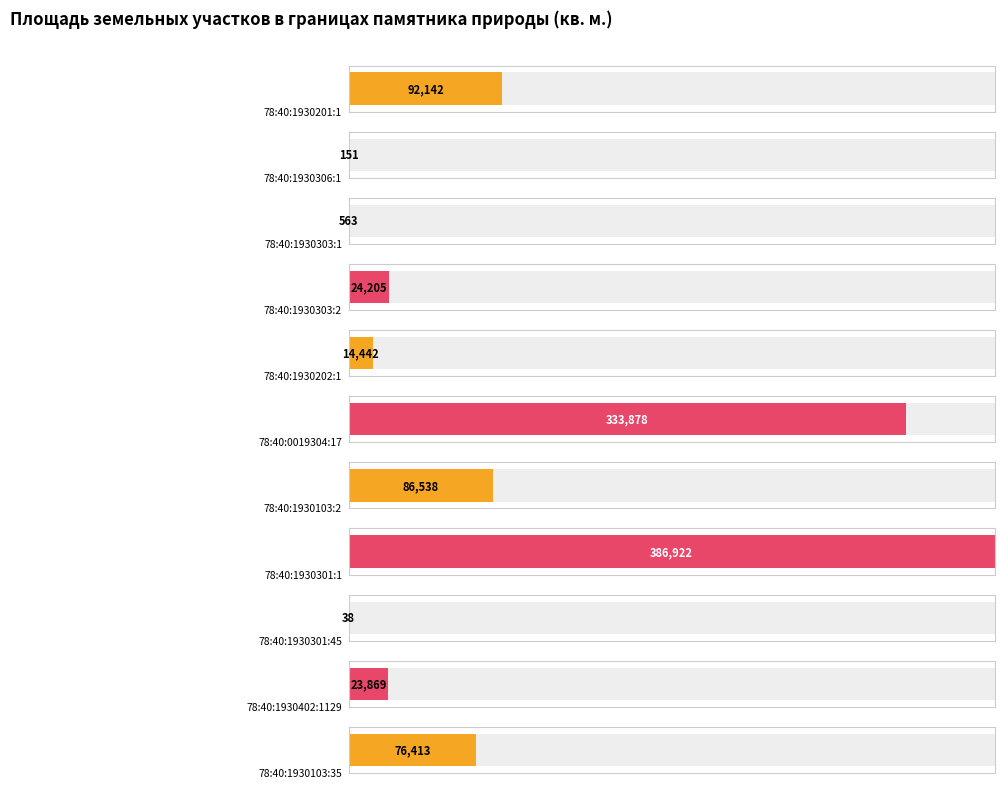

What is the label of the 6th bar from the left?

78:40:0019304:17